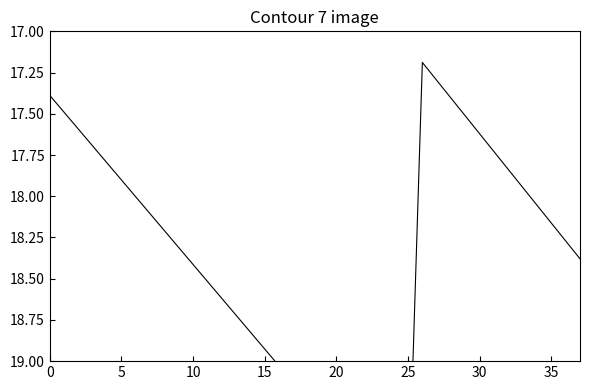

Reading left to right, what are all the values shown in this chart?

17.4	17.5	17.6	17.7	17.8	17.9	18.0	18.1	18.2	18.3	18.4	18.5	18.6	18.7	18.8	18.9	19.0	19.1	19.2	19.3	19.4	19.5	19.6	19.7	19.8	20.0	17.2	17.3	17.4	17.5	17.6	17.7	17.8	17.9	18.1	18.2	18.3	18.4